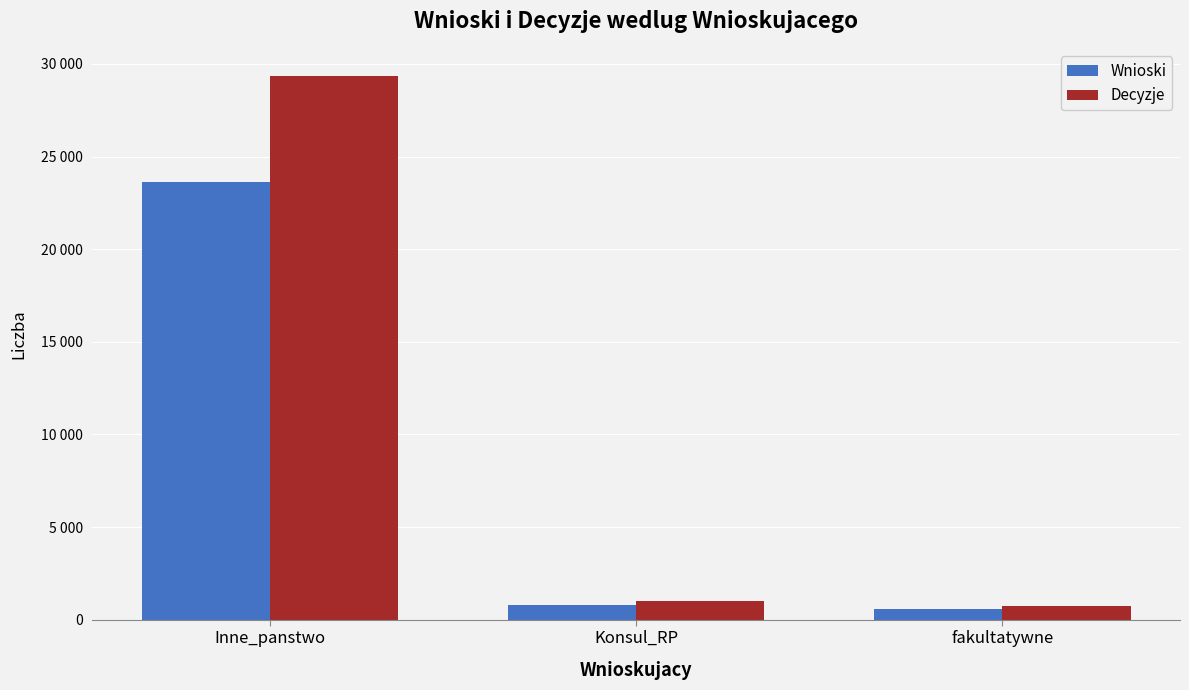

Reading left to right, transcribe all the data shown in this chart.

Wnioski: Inne_panstwo=23607	Konsul_RP=794	fakultatywne=586
Decyzje: Inne_panstwo=29348	Konsul_RP=1029	fakultatywne=763